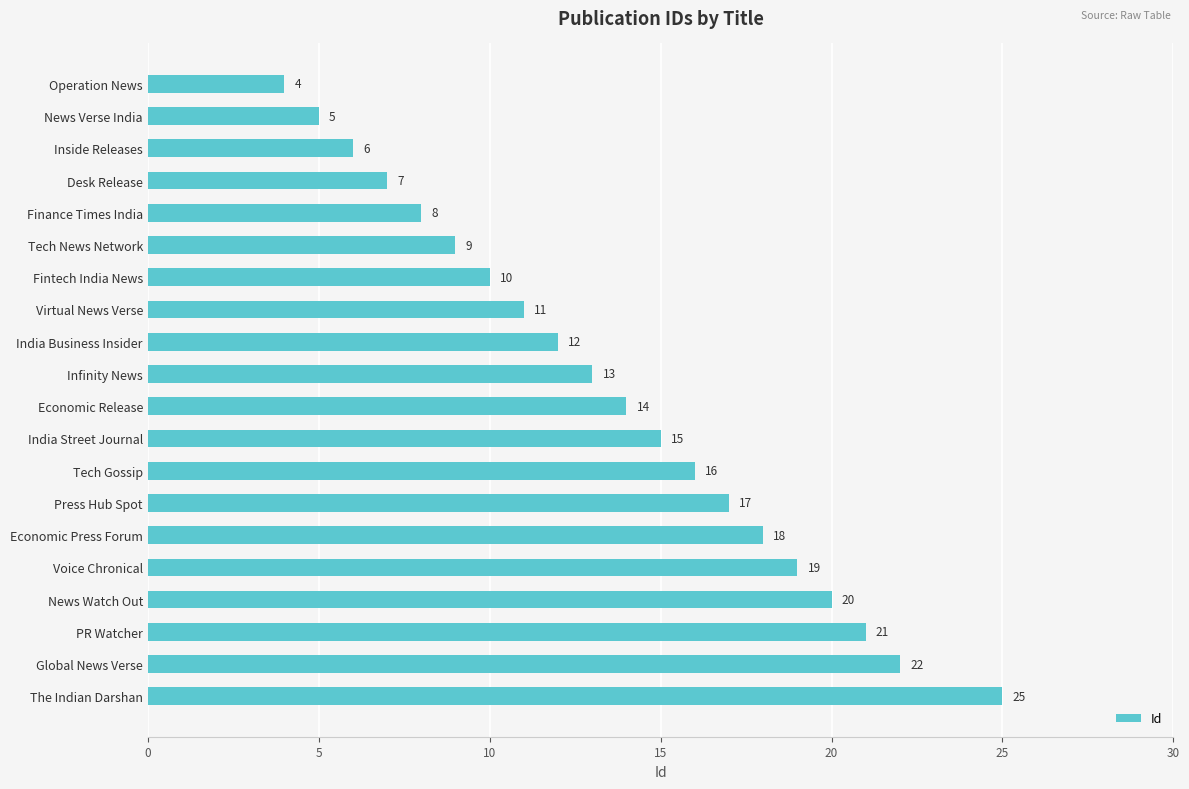

How many categories are shown in the chart?

20